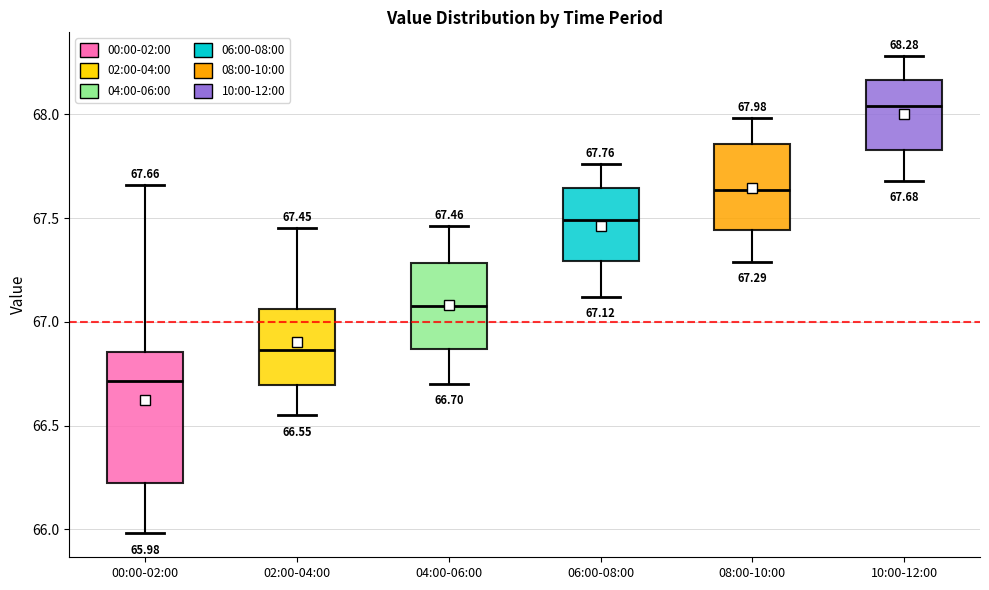

Which box's median line is the lowest?

00:00-02:00